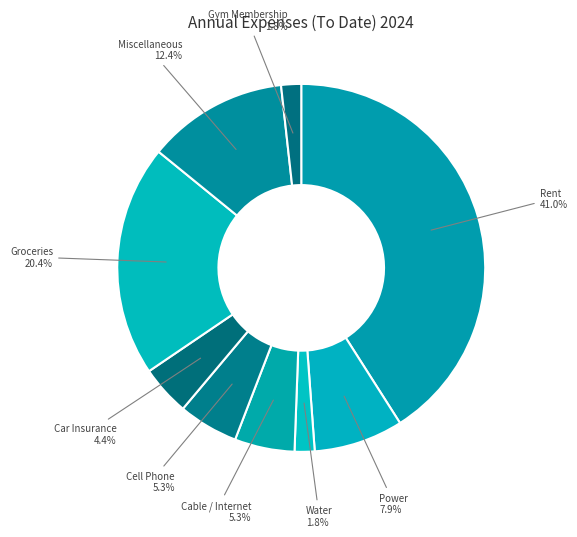

How many segments does this pie chart have?

9